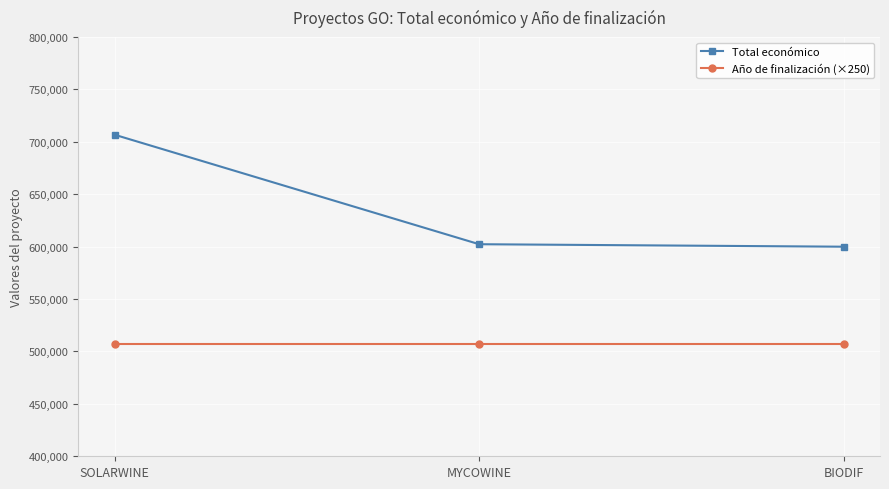

What is the lowest value of the Total económico series?

599927.0